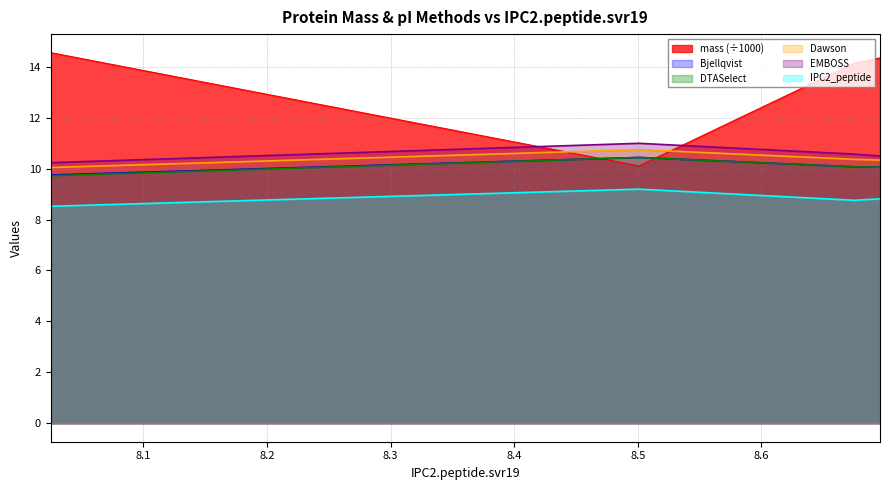

What is the difference between the highest and lowest values at 8.675?

5.4